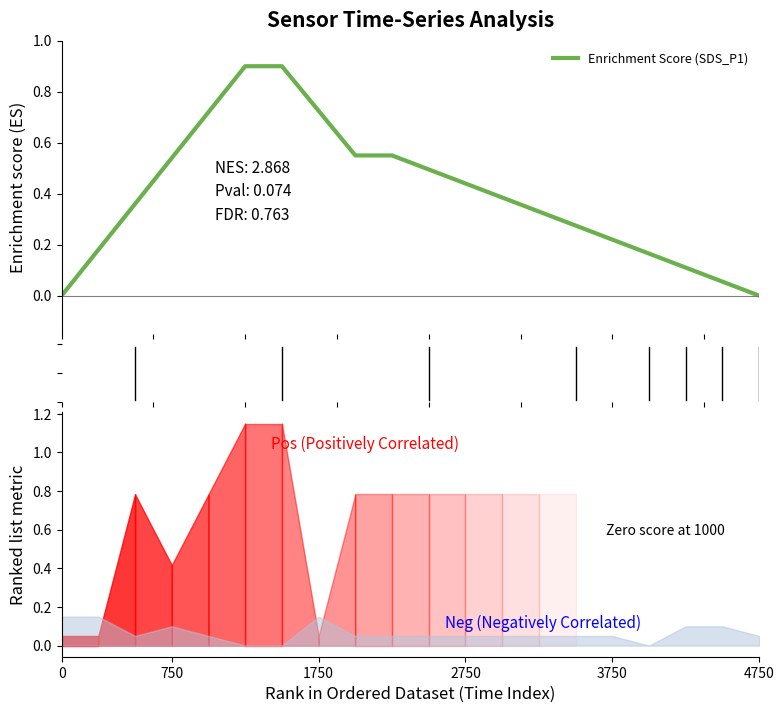

What is the greatest value displayed?

0.9